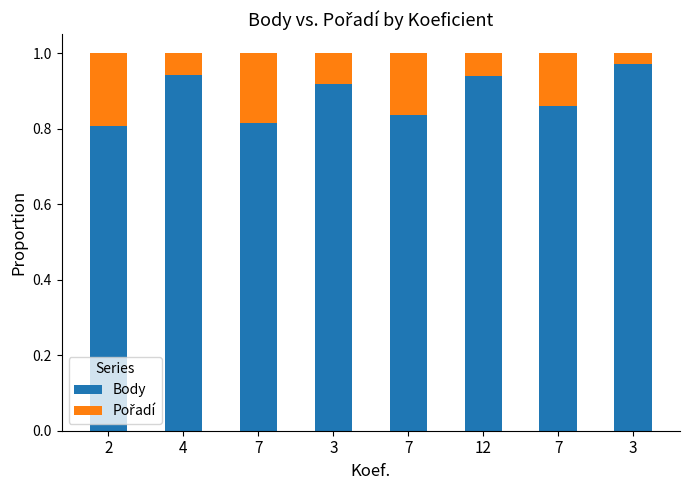

Does the chart contain stacked bars?

Yes